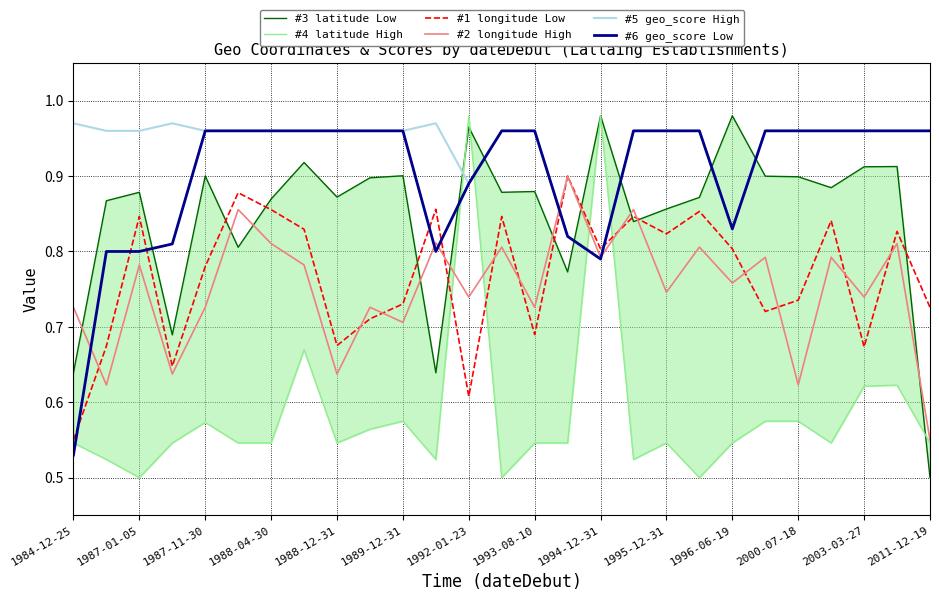

What is the difference between the maximum and minimum values in the #2 longitude High series?

0.3